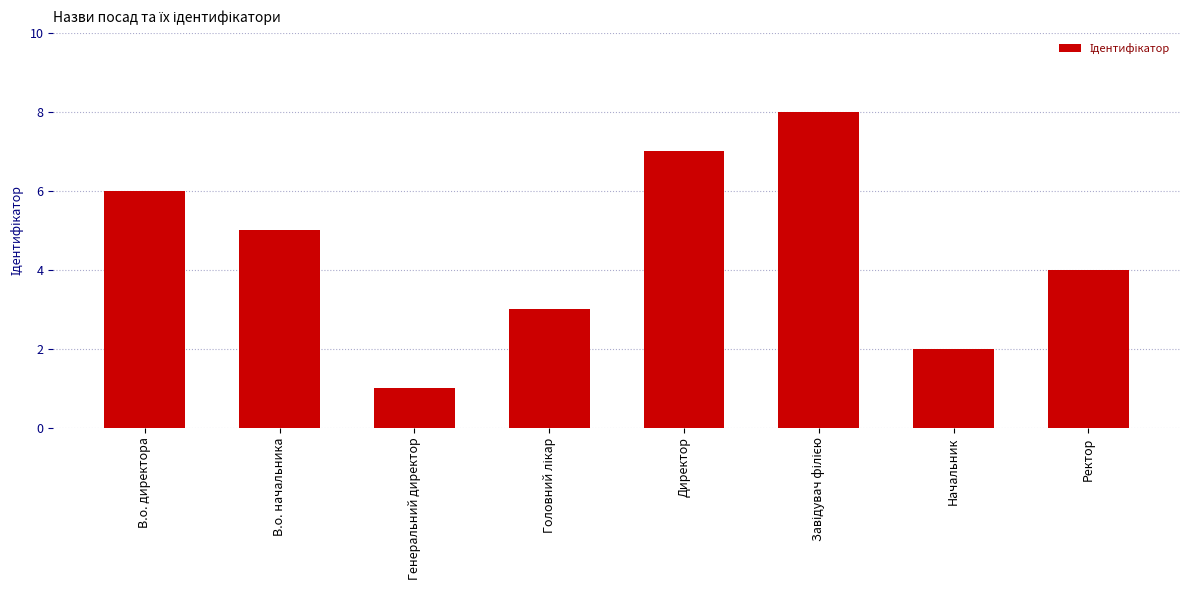

What position from the left is В.о. директора?

1